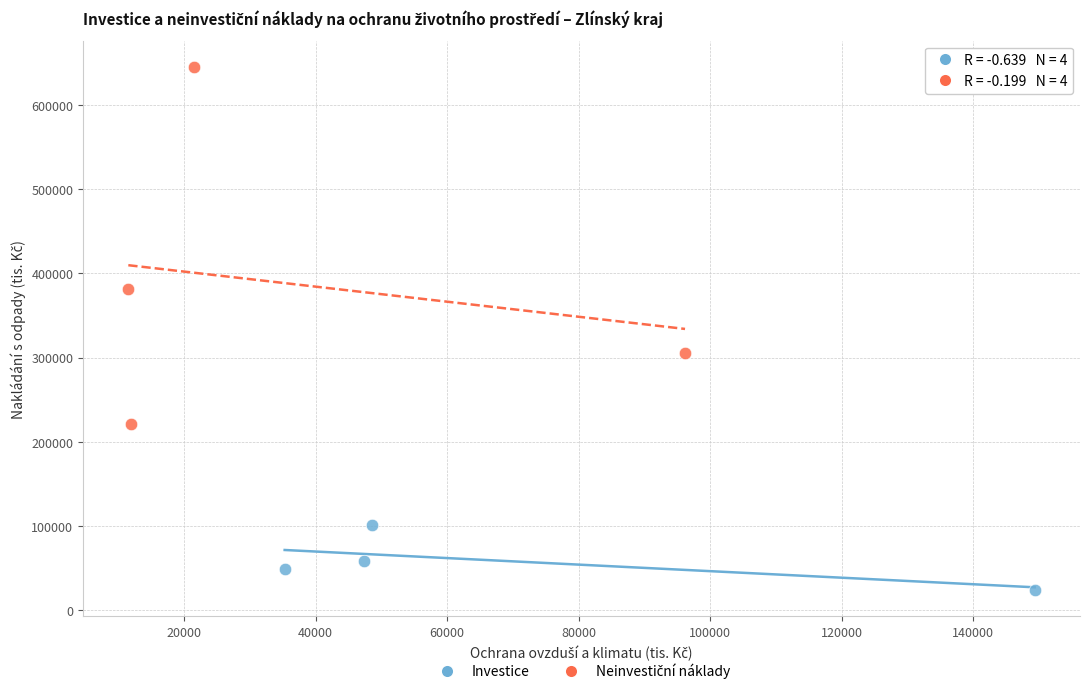

Which series reaches the minimum Y coordinate?

Investice